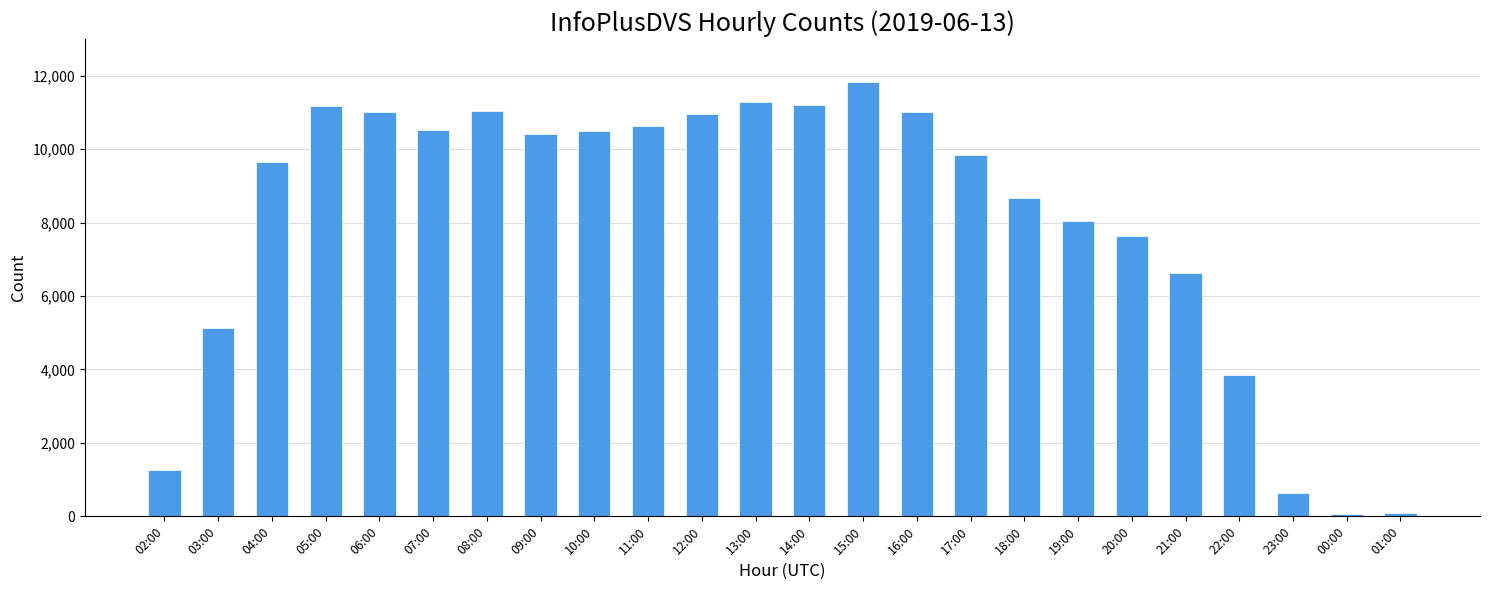

Approximately how many times larger is the value at 07:00 compared to 19:00?

1.3